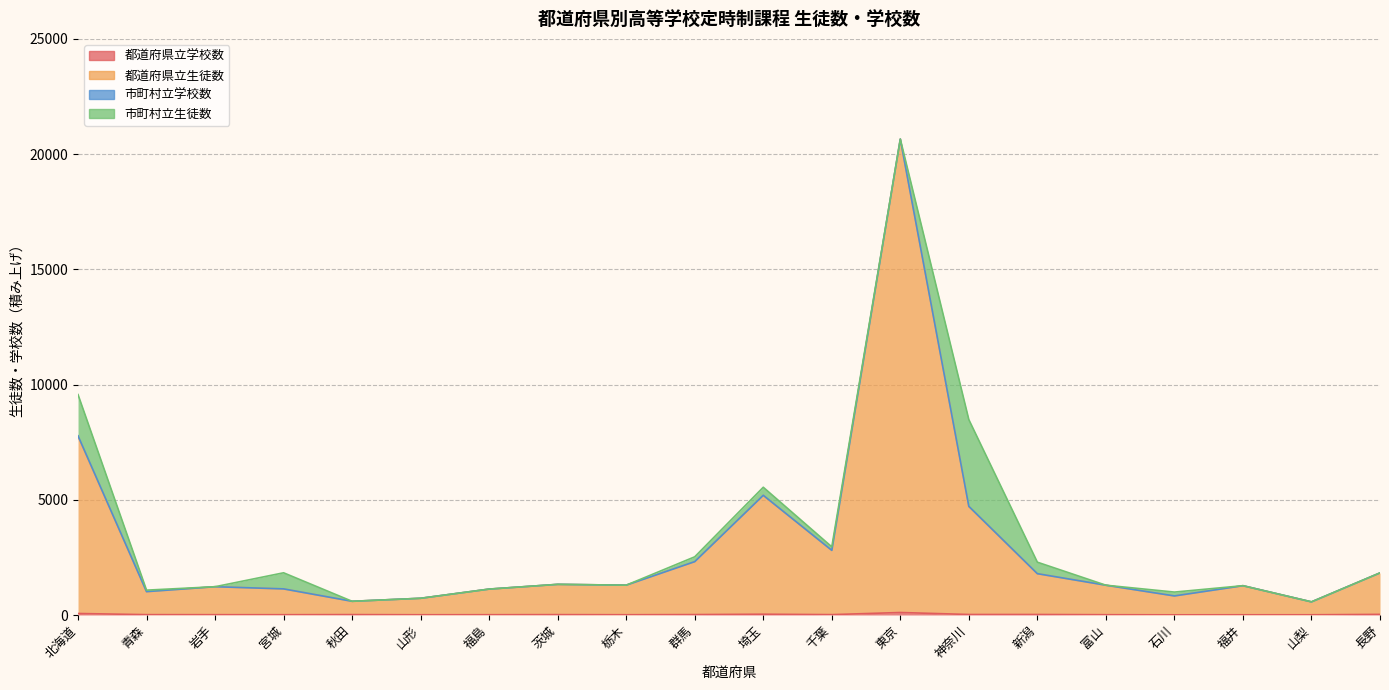

The 都道府県立学校数 series shows 20 at 宮城. True or false?

False